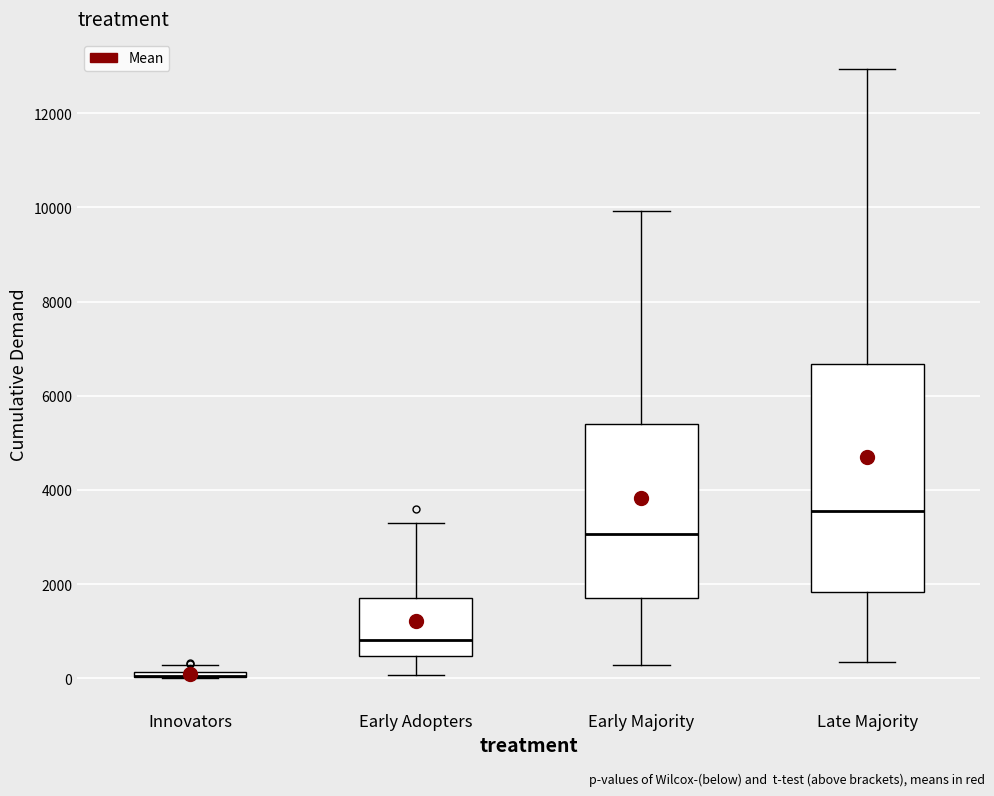

Where does the lower whisker of the box for Late Majority end on the y-axis? The values are not printed on the chart, so give them approximately, as read against the axis.

400